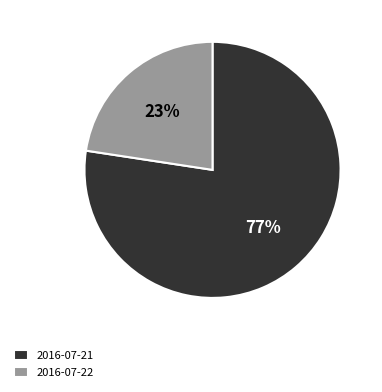

What percentage is the 2016-07-21 slice, to the nearest percent?

77%